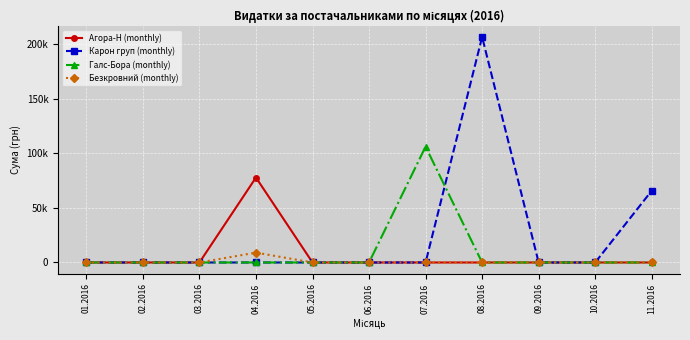

Rank the series at 07.2016 from lowest to highest value.

Агора-Н (monthly), Карон груп (monthly), Безкровний (monthly), Галс-Бора (monthly)